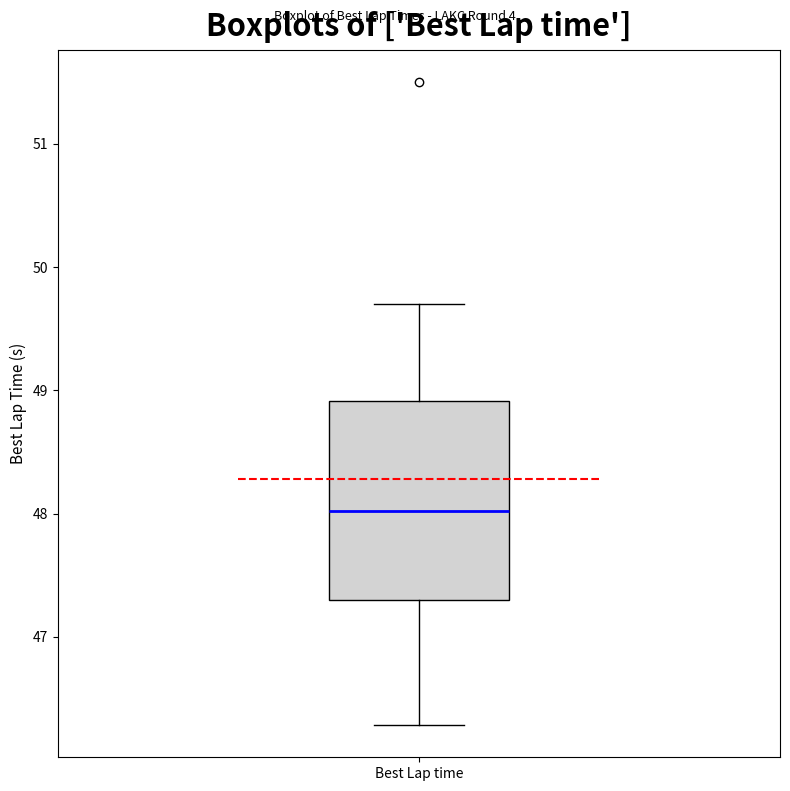

Read this box plot against the y-axis: the position of the median line, the range covered by the box, and the ends of both whiskers. The values are not printed on the chart, so give them approximately, as read against the axis.

median 48.0, box 47.3 to 48.9, whiskers 46.3 to 49.7